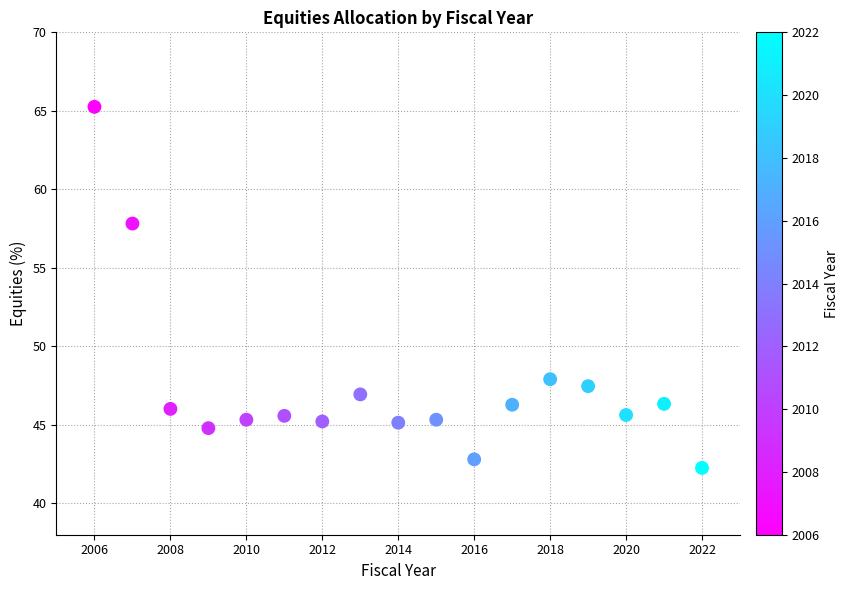

What is the range of Y values (max minus min)?

23.0